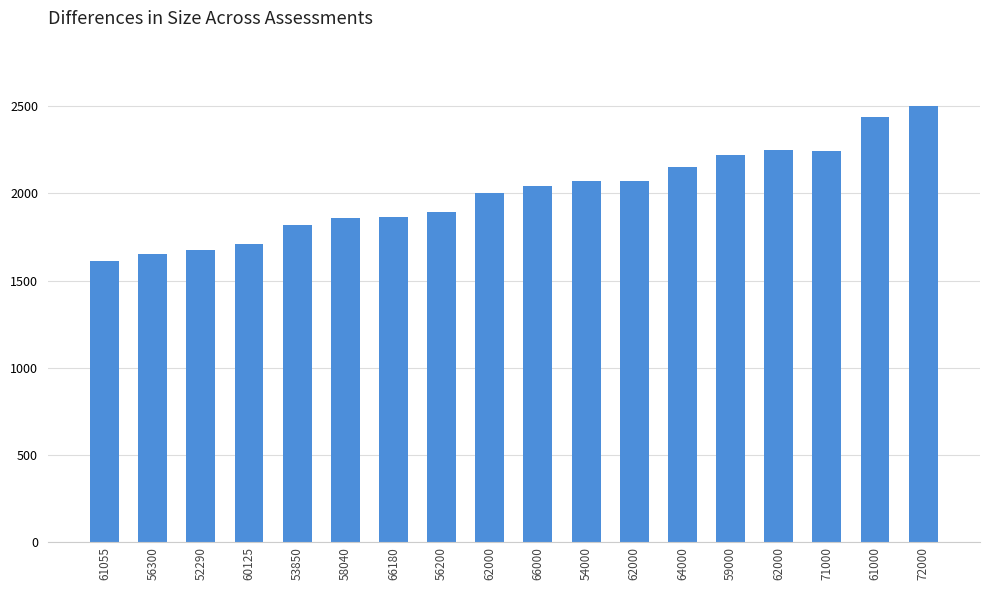

What is the label of the 1st bar from the right?

72000